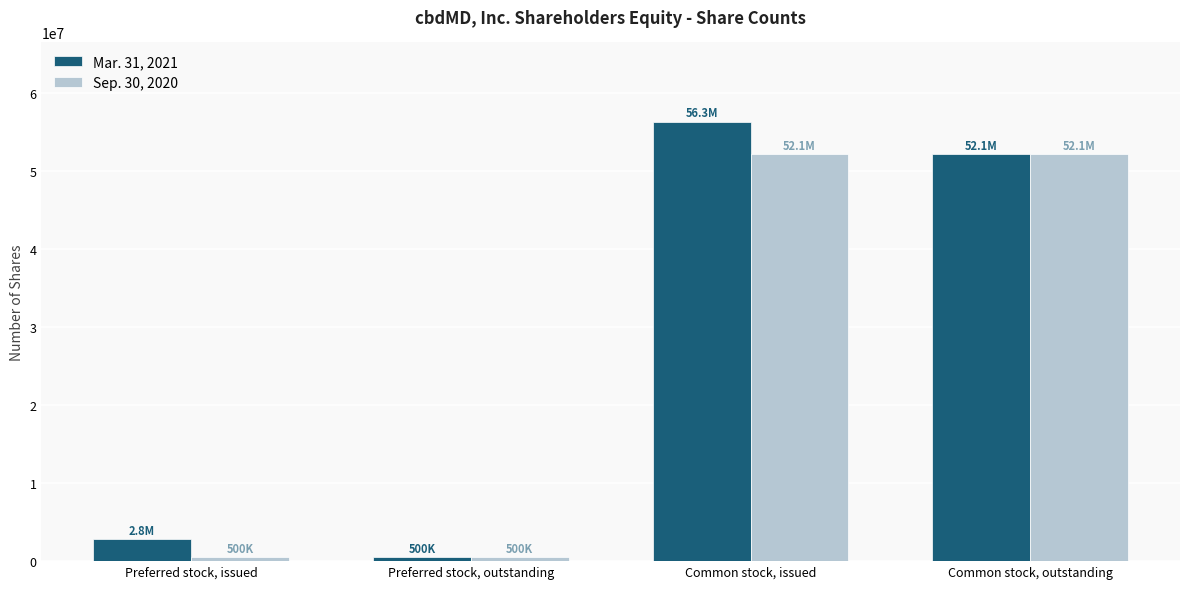

At Common stock, issued, list the series in order from smallest to largest.

Sep. 30, 2020, Mar. 31, 2021